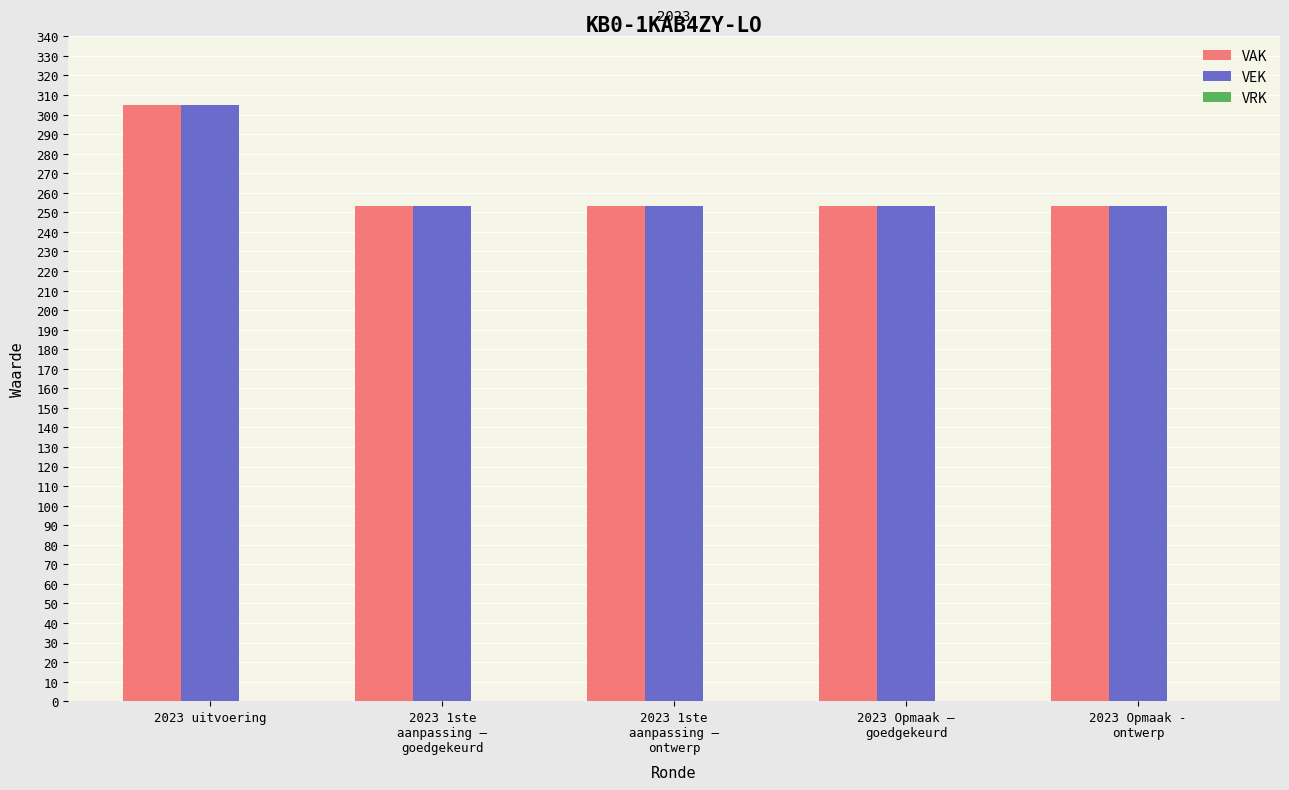

What position from the right is 2023 Opmaak -
ontwerp?

1